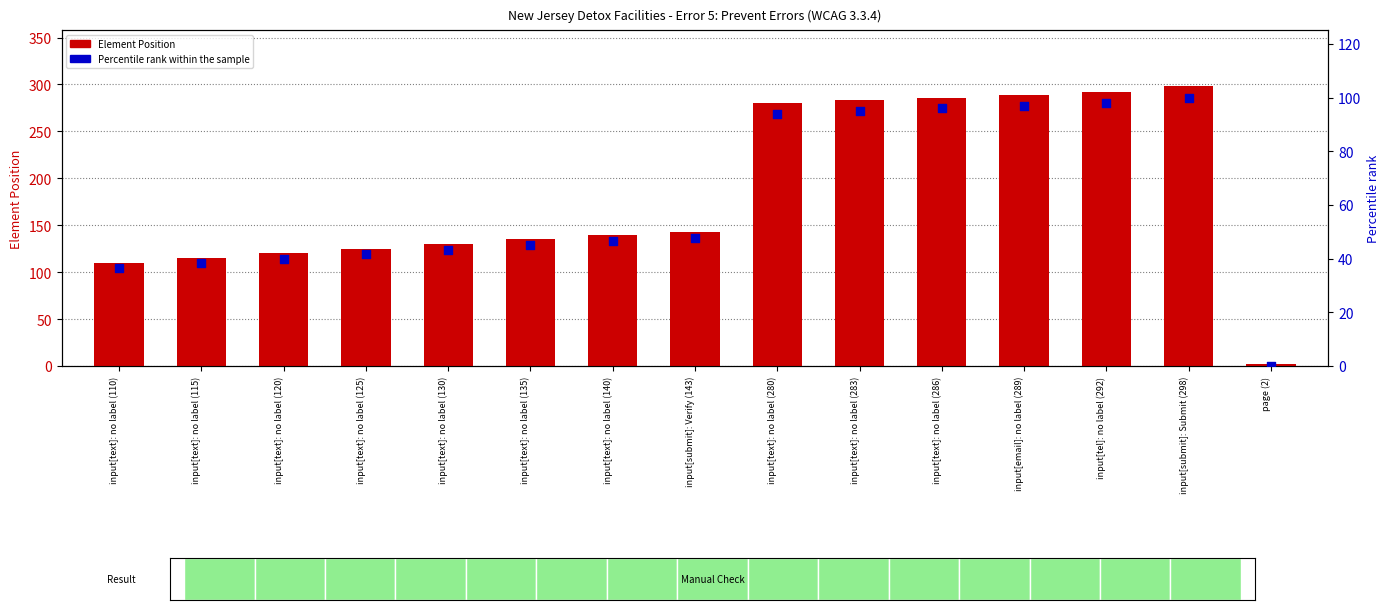

At how many categories does at least one series exceed 140?

7